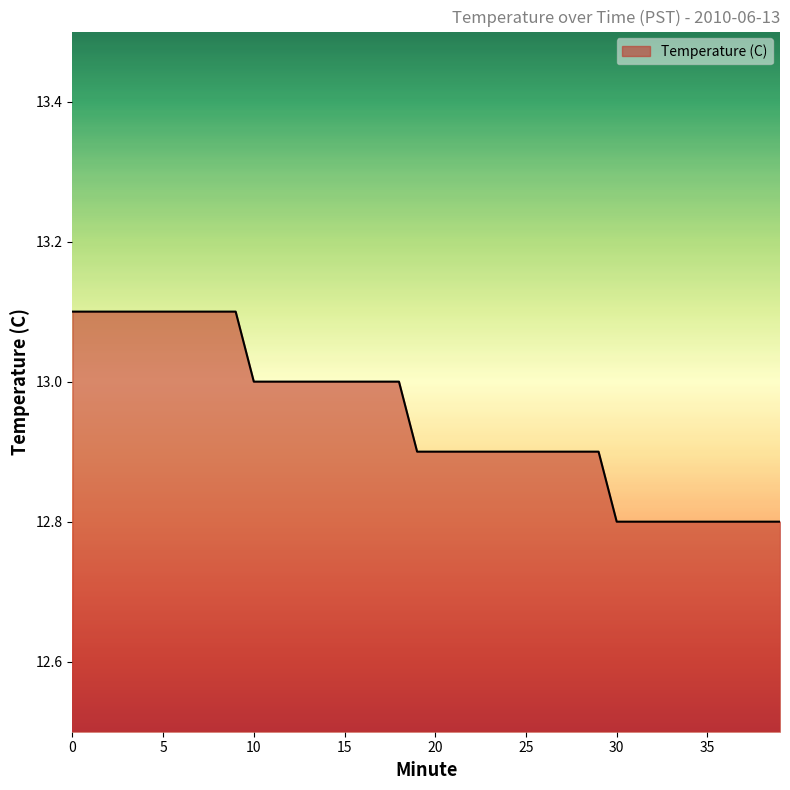

Does the chart display data point markers on the line(s)?

No